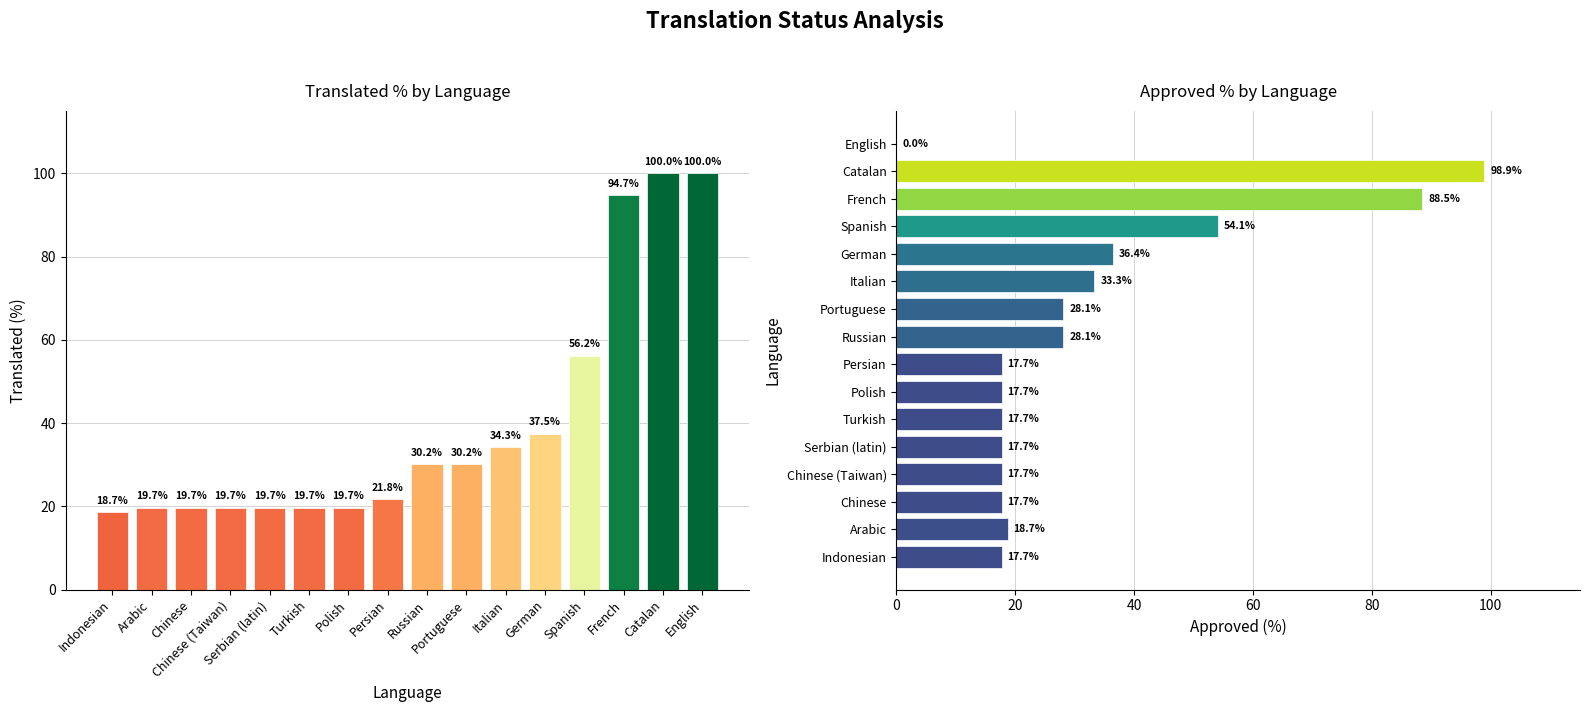

How many data points in translated_percent are above 30?

8